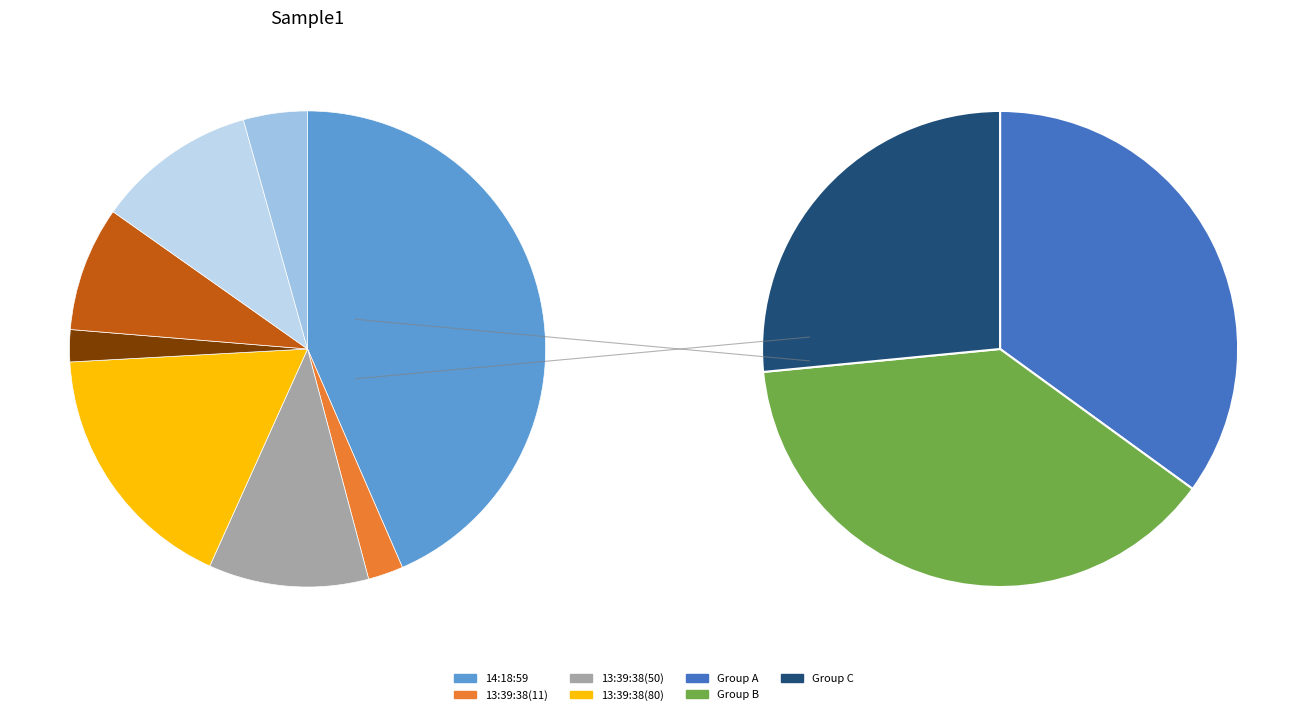

What percentage do 13:39:38 (11) and 13:39:38 (50) together represent?

13.3%